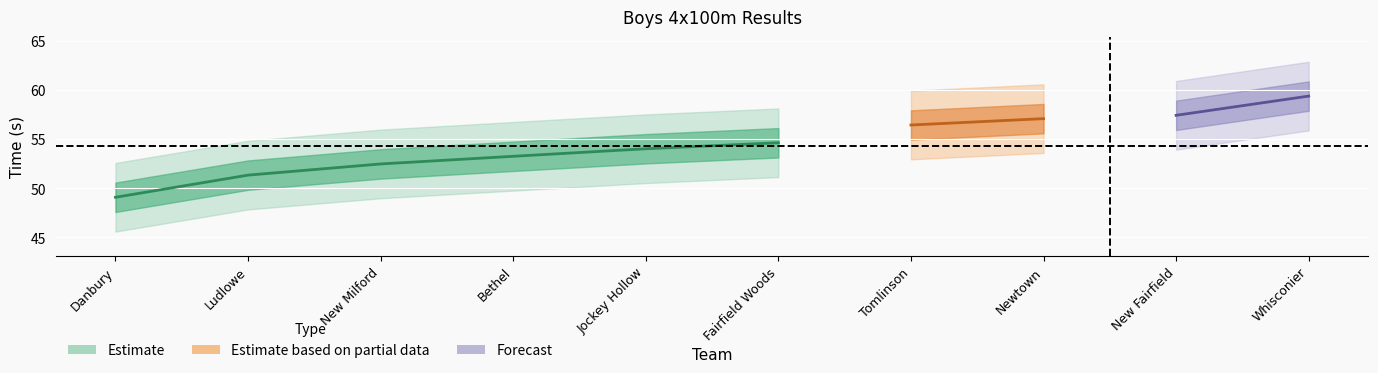

The value of Time at Whisconier is 82.6. True or false?

False